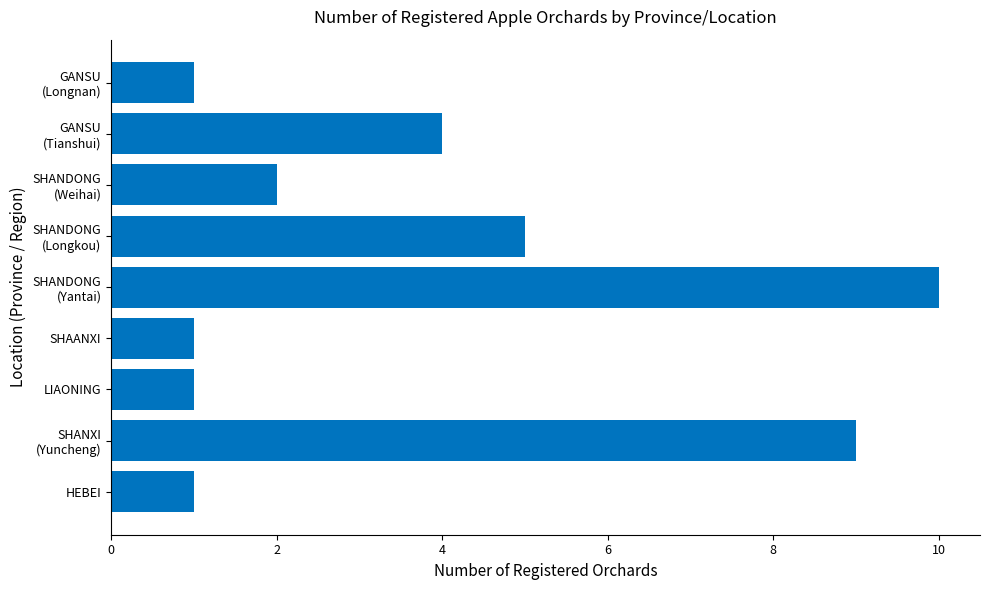

What is the sum of all values?

34